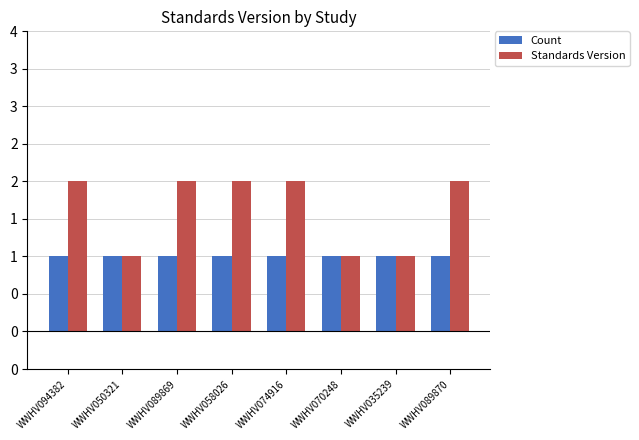

What are all the series names shown in the legend?

Count, Standards Version